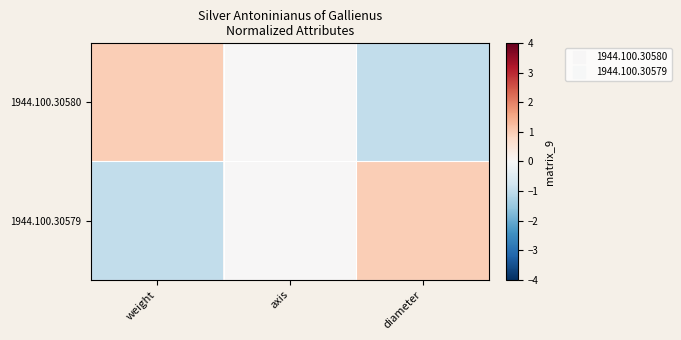

Rank the series at diameter from highest to lowest value.

1944.100.30579, 1944.100.30580